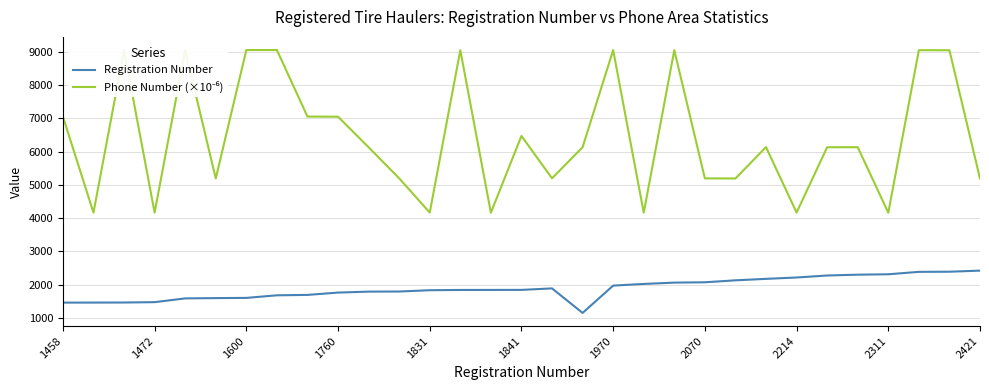

What is the difference between the maximum and minimum values in the Registration Number series?

1273.0